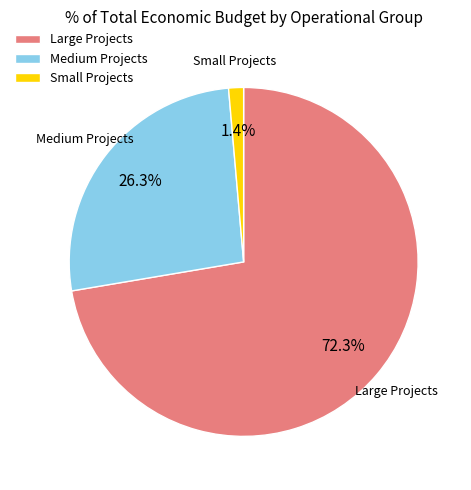

Which category has the biggest portion of the pie?

Large Projects